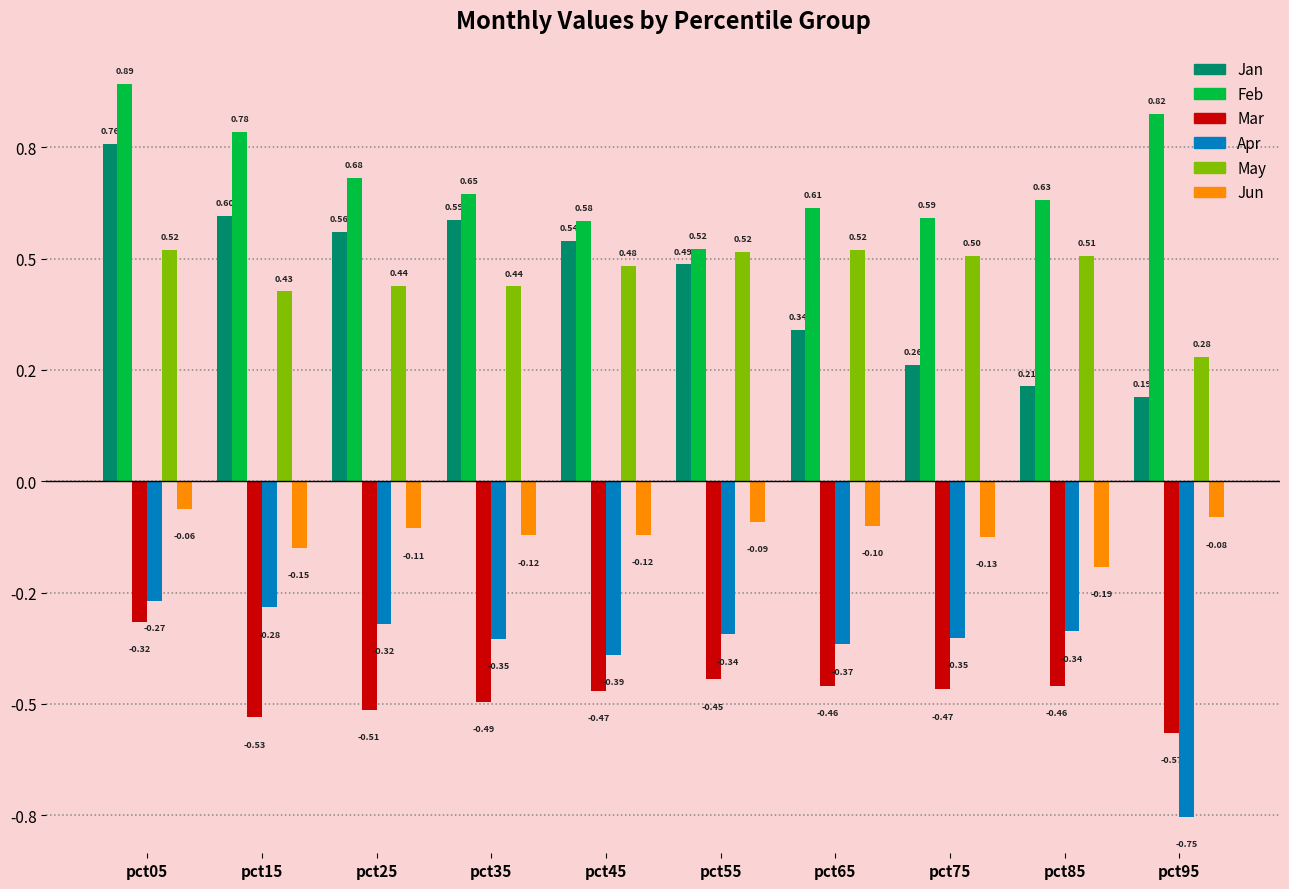

What is the difference between the maximum and minimum values in the Apr series?

0.5